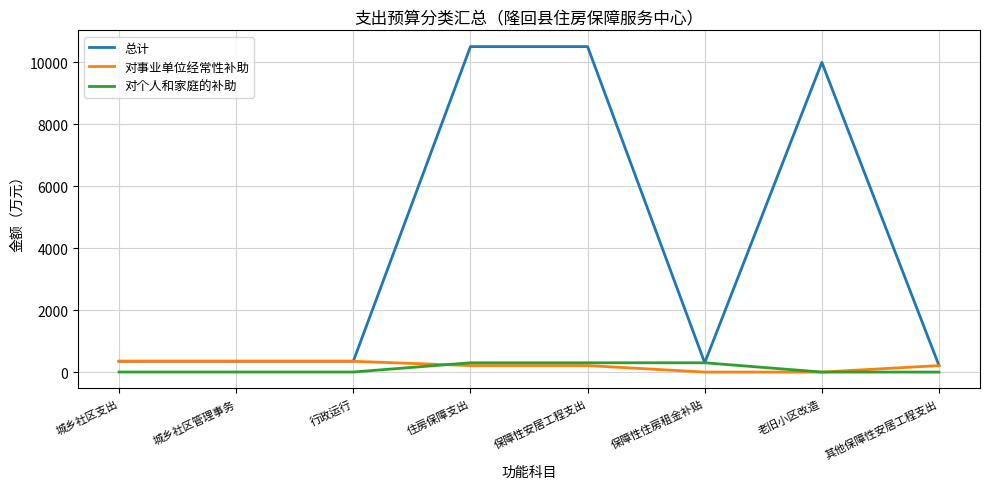

The value of 总计 at 保障性安居工程支出 is 10510.0. True or false?

True